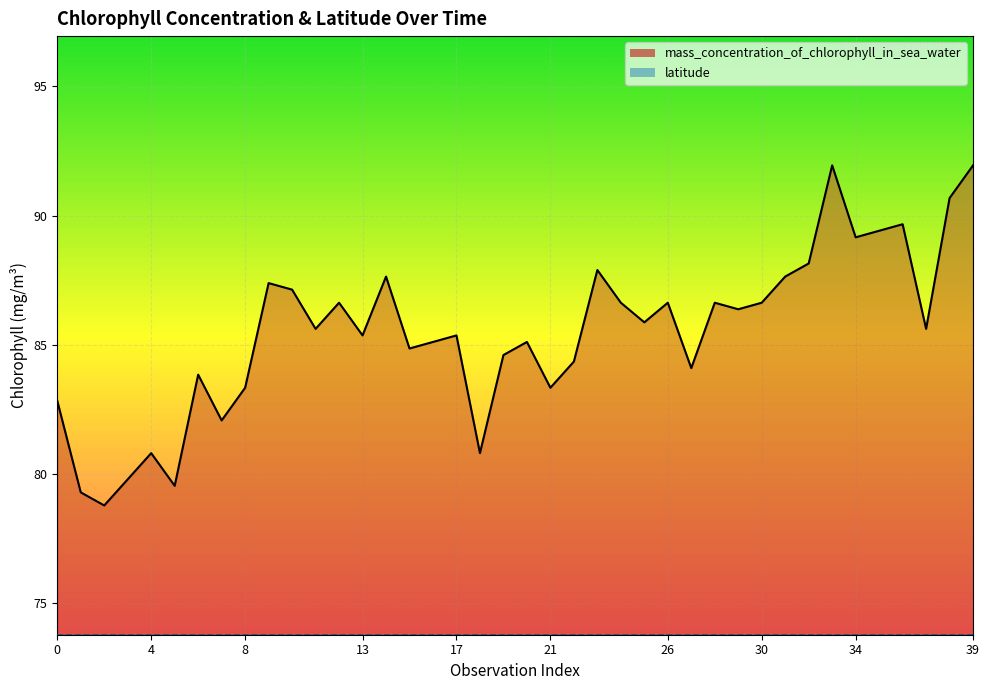

True or false: the data shows 86.6 at 30.

True